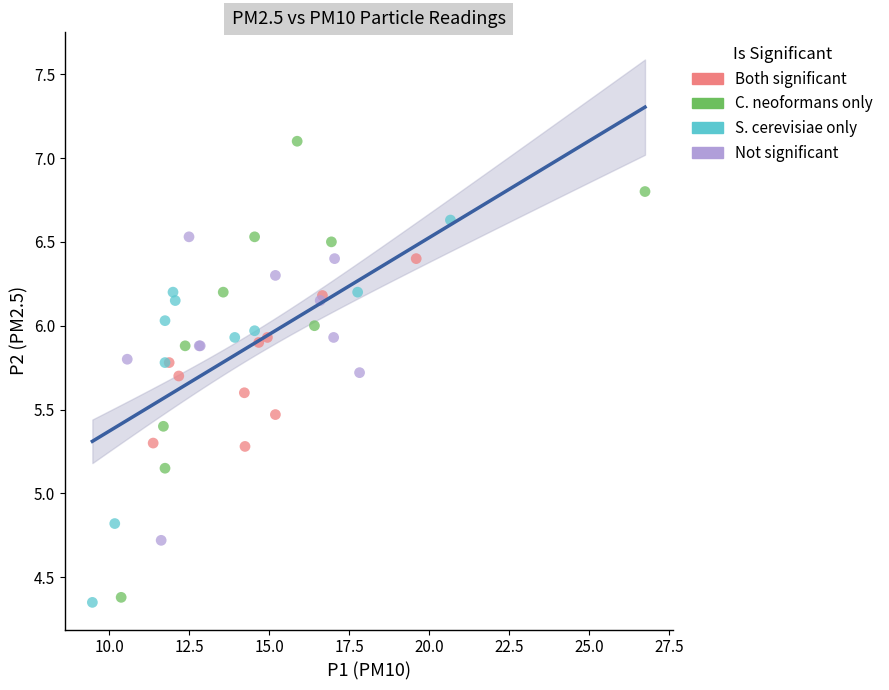

Which series has the widest spread of Y values?

C. neoformans only